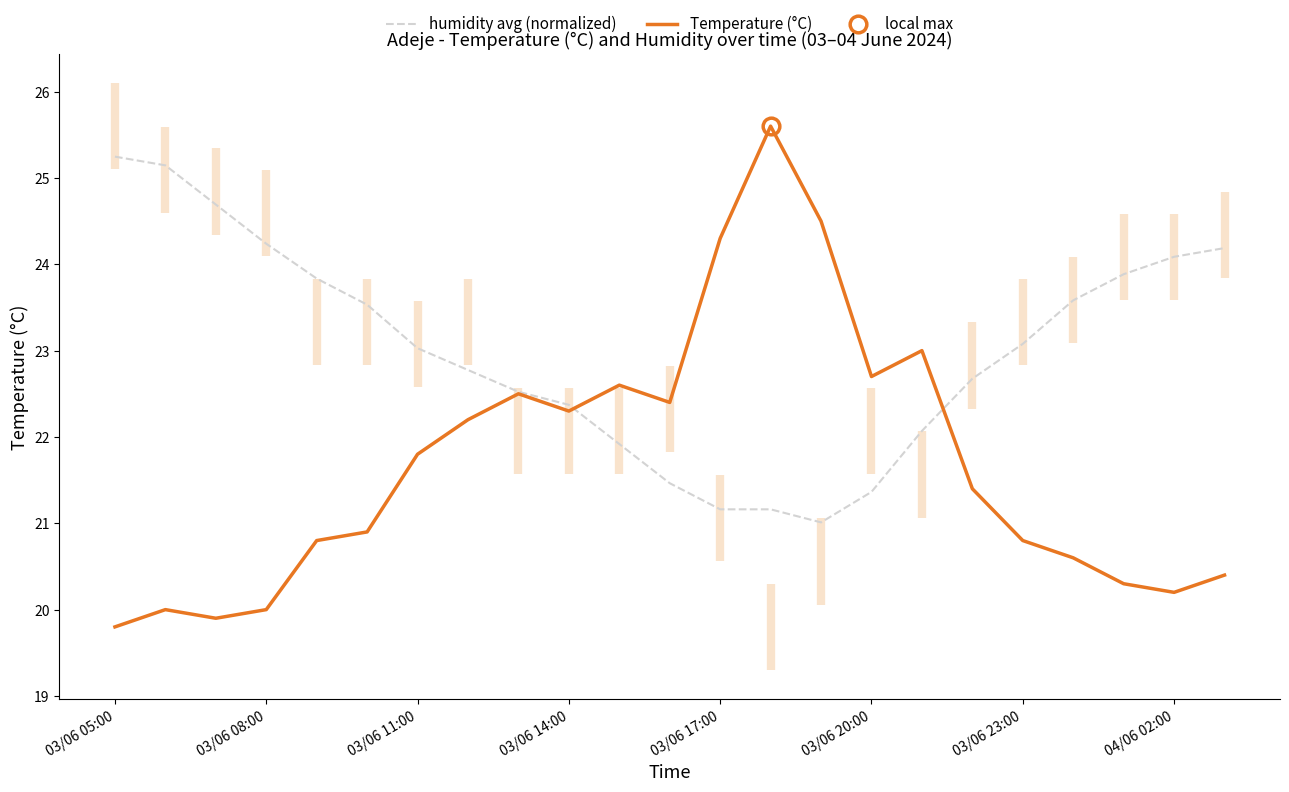

Does the chart display data point markers on the line(s)?

No